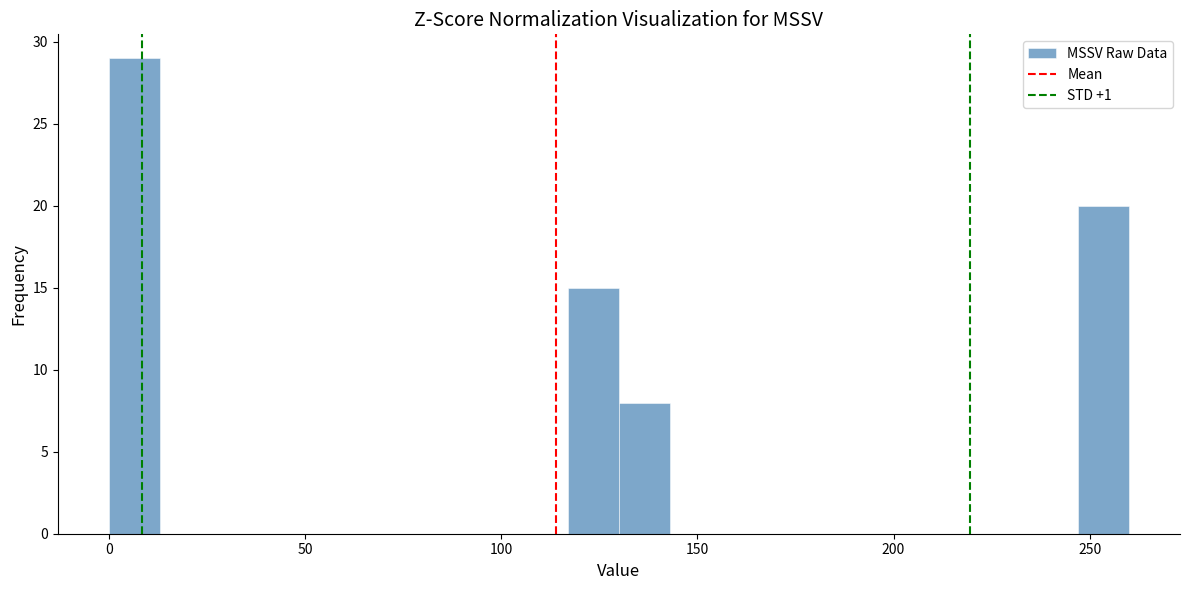

Read against the x-axis, roughly where is the centre of the tallest bar?

5